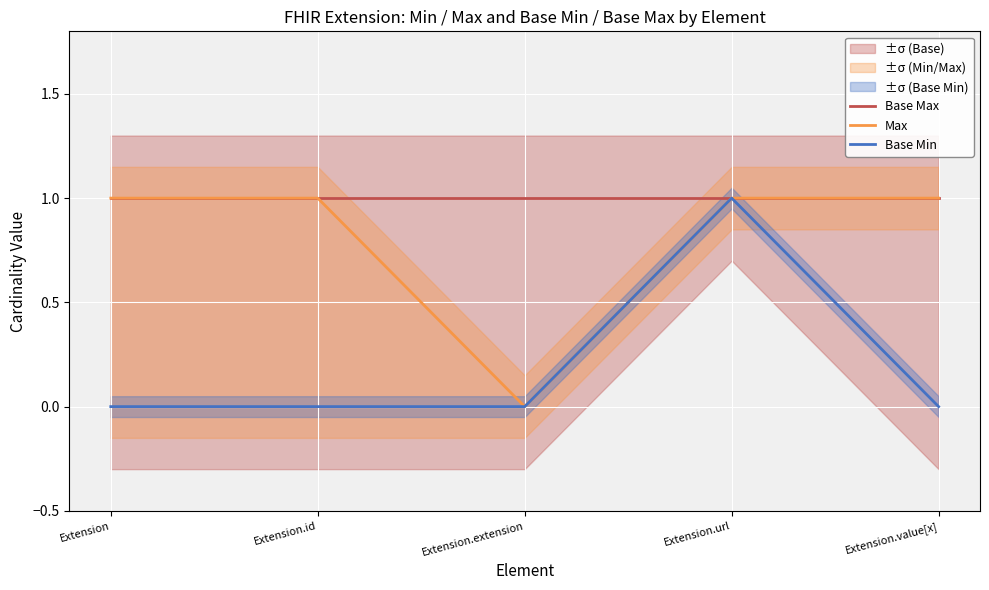

True or false: Base Min and Base Max cross at least once.

False